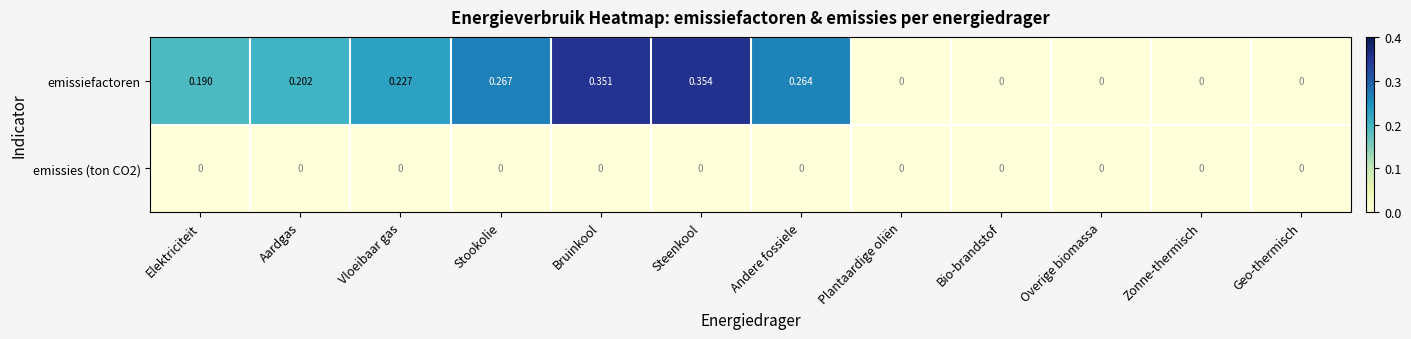

At which category is the sum across all series the highest?

Steenkool